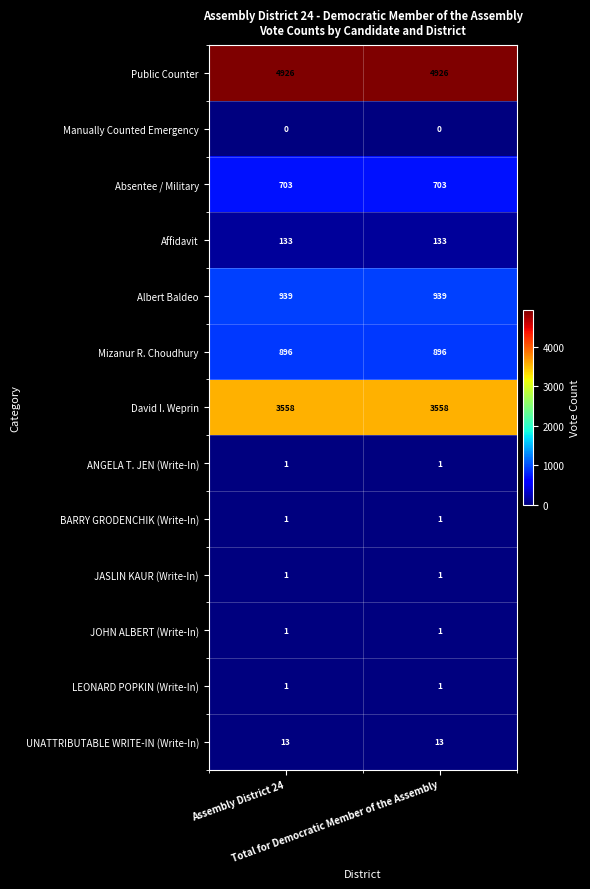

What is the greatest value displayed?

4926